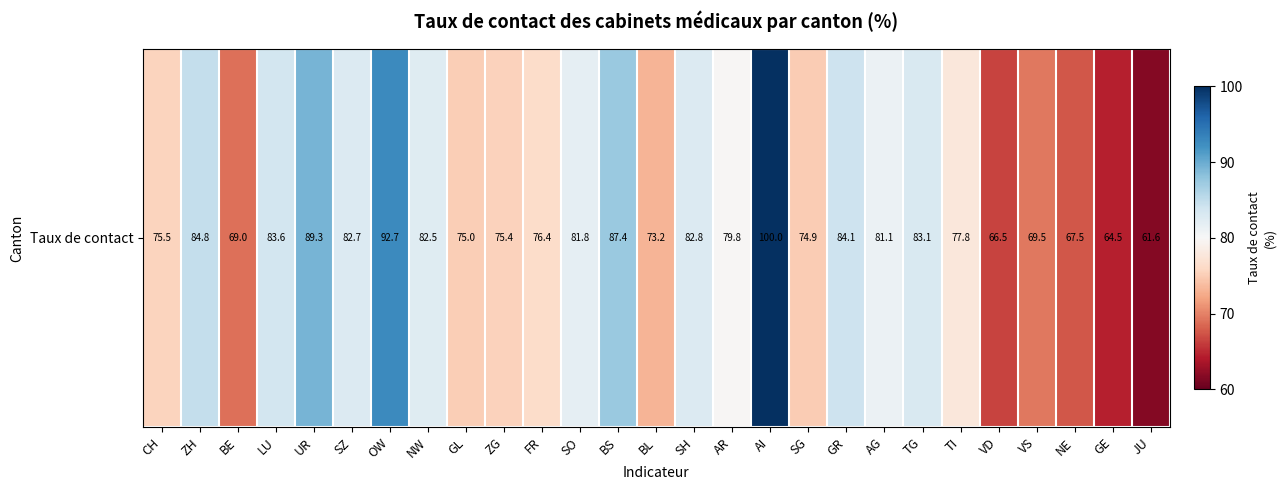

At which category does the chart reach its minimum across all series?

JU